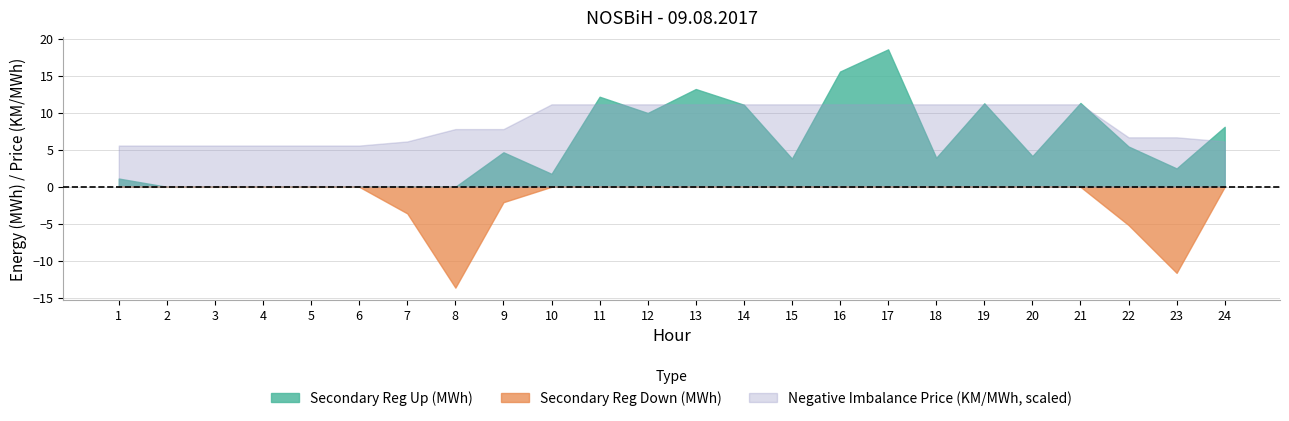

What are all the series names shown in the legend?

Secondary Reg Up (MWh), Secondary Reg Down (MWh), Negative Imbalance Price (KM/MWh, scaled)